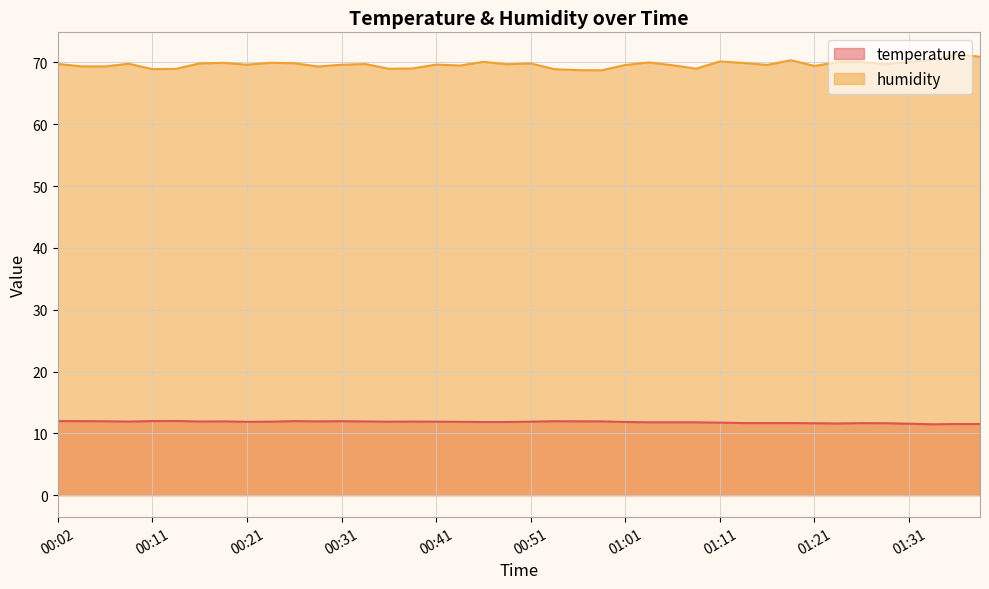

At which label does temperature reach its minimum?

01:33